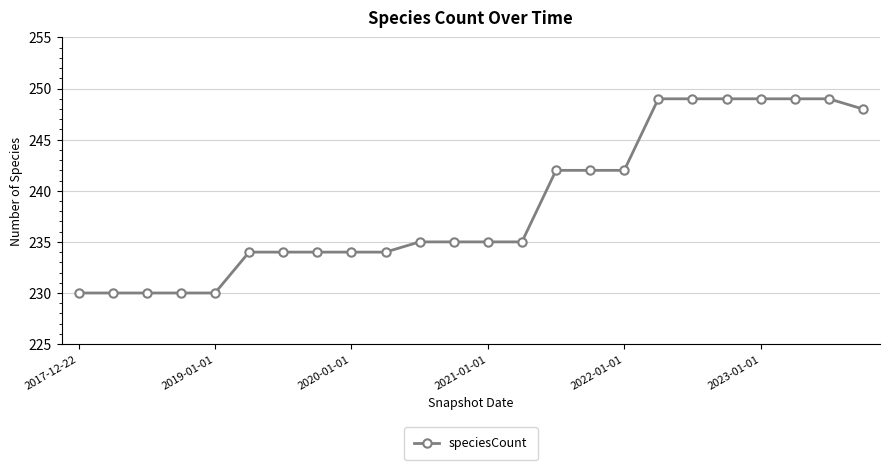

What is the value of the 21st point from the left?

249